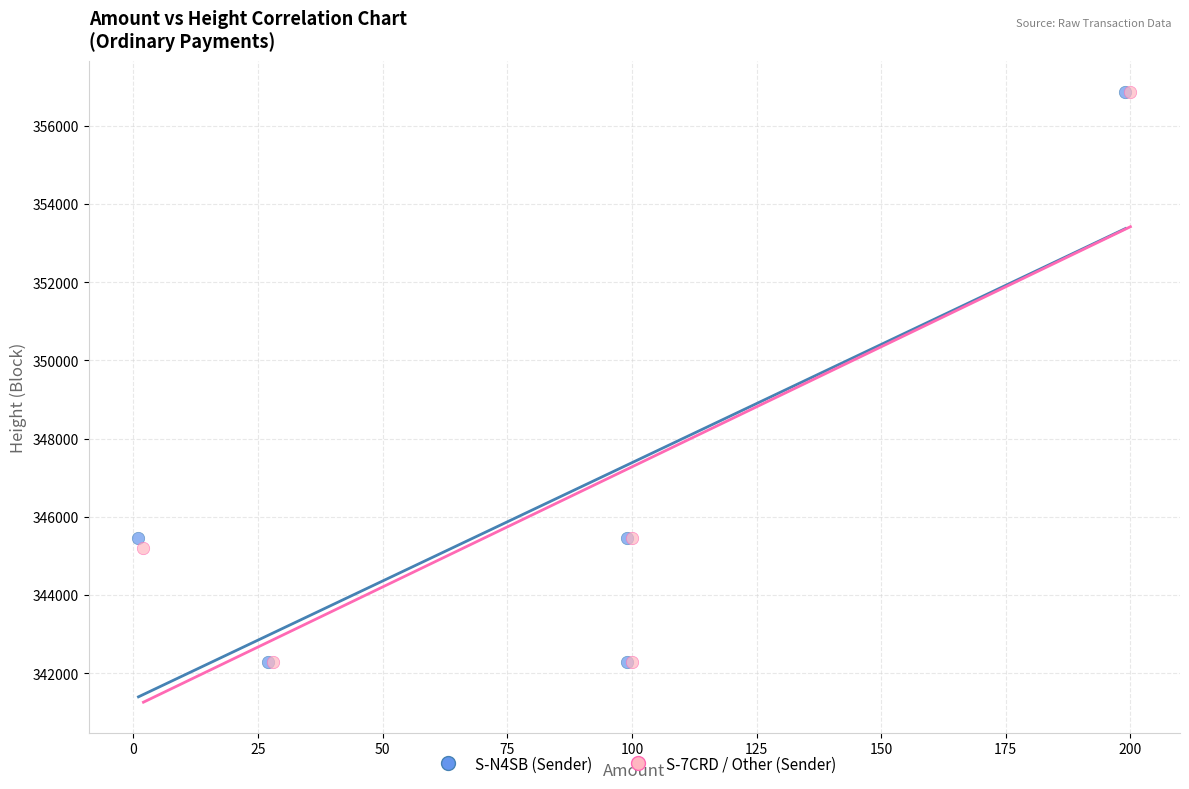

Which series has the widest spread of Y values?

S-N4SB (Sender)